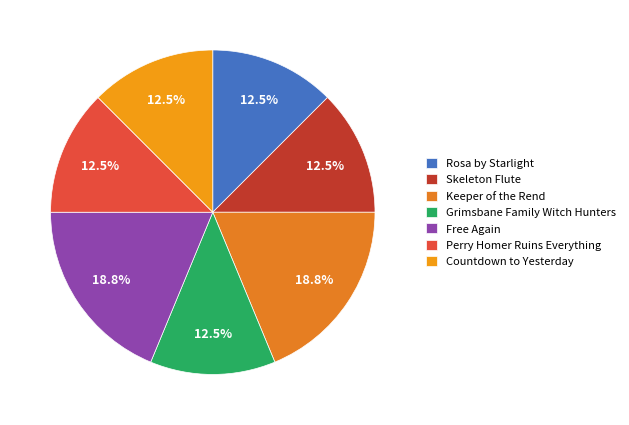

Combined, do Grimsbane Family Witch Hunters and Rosa by Starlight account for over 50%?

No